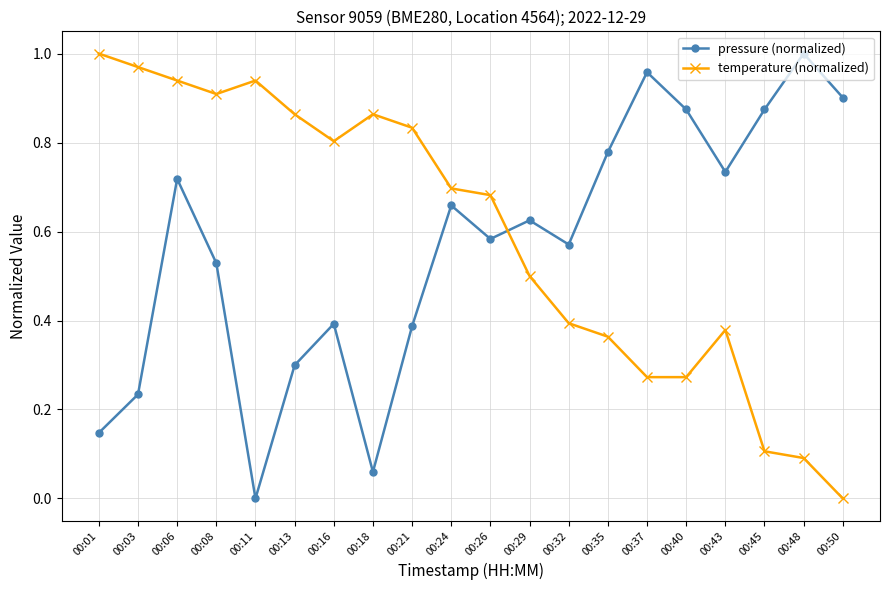

At which label does pressure (normalized) reach its minimum?

00:11